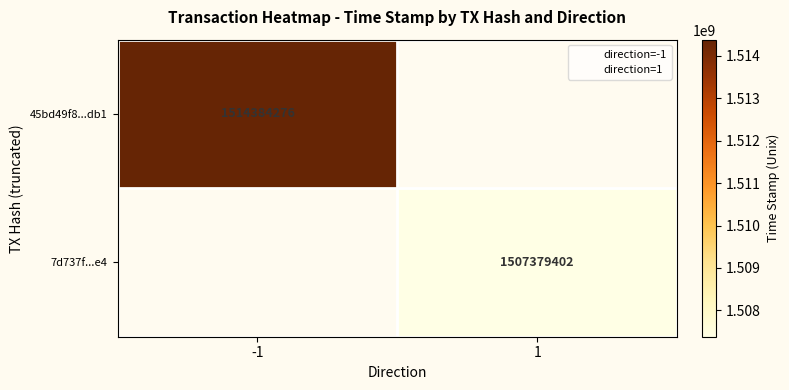

Is it true that direction=1 equals 0.0 at 1?

True